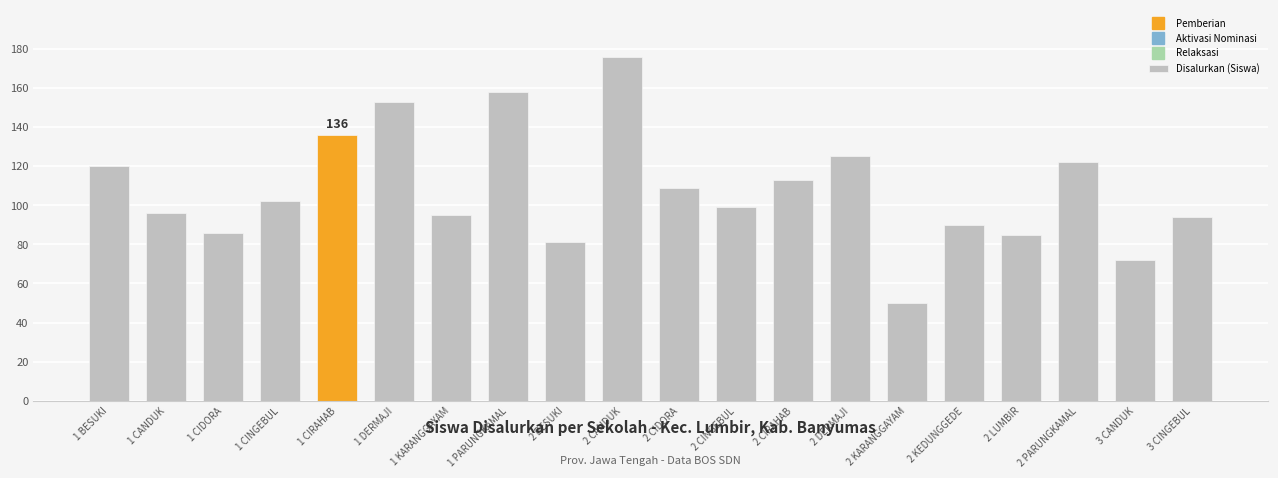

Reading left to right, extract all data points from this chart.

120	96	86	102	136	153	95	158	81	176	109	99	113	125	50	90	85	122	72	94